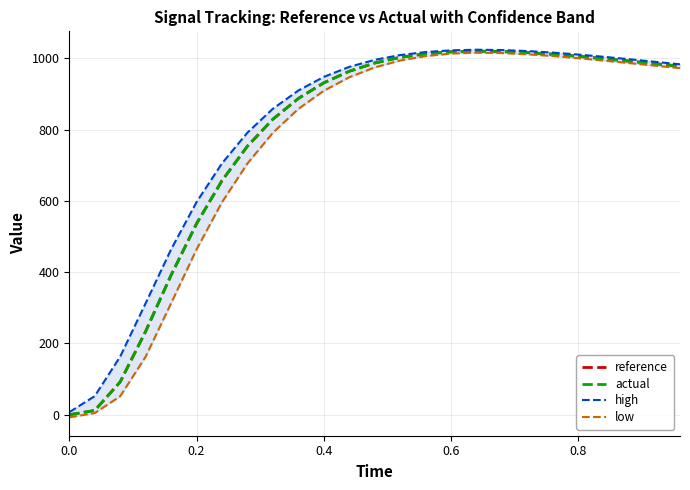

True or false: actual has a value of 241.4 at 19.

False